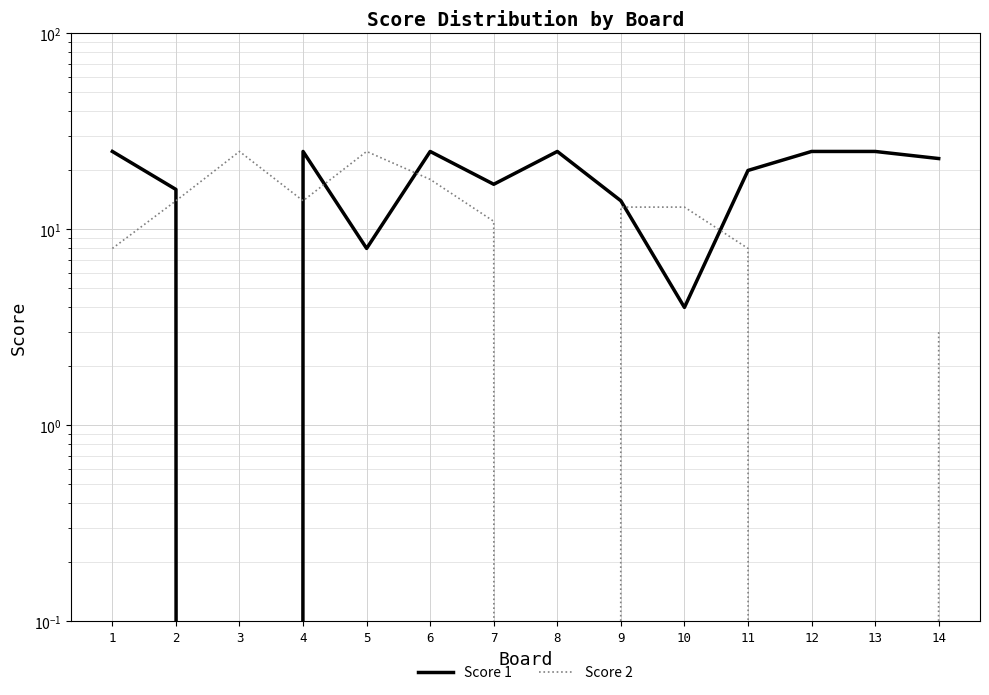

Which series has the largest range (max minus min)?

Score 1